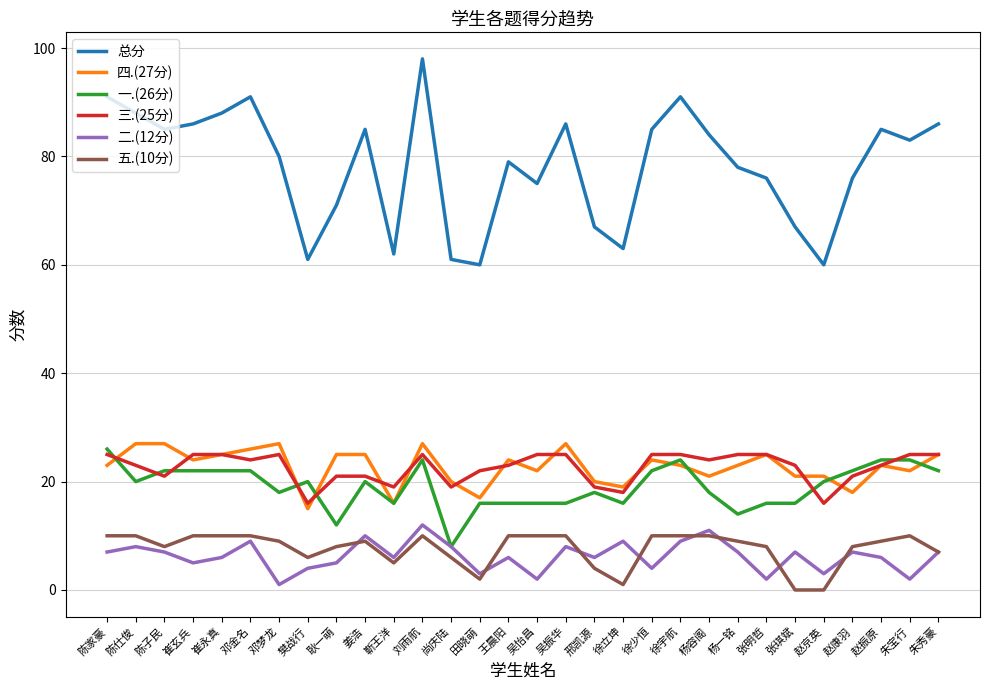

What is the maximum value for 二.(12分)?

12